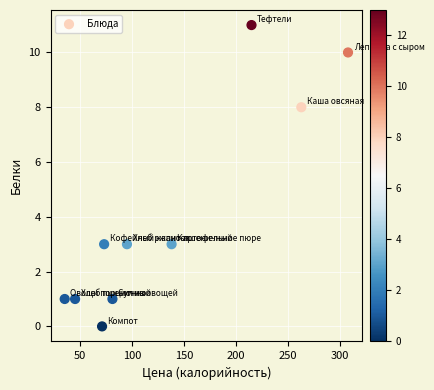

What is the range of X values (max minus min)?

273